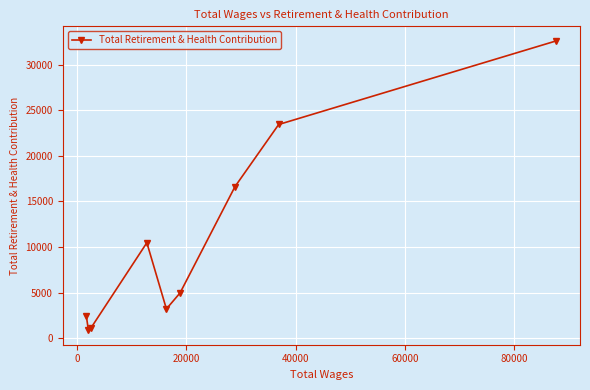

How many interior local peaks (higher than both neighbors) does the data have?

1